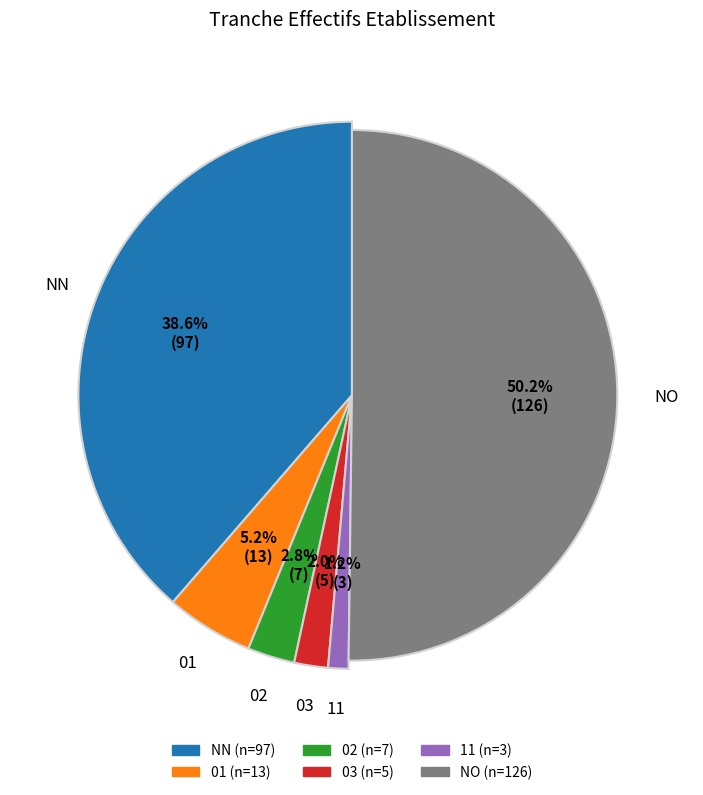

How many segments does this pie chart have?

6